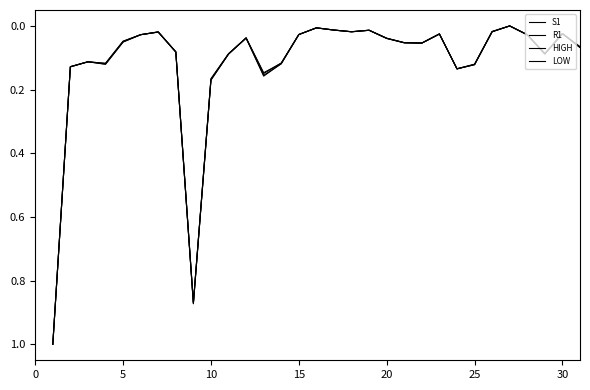

How many lines are shown in the chart?

4